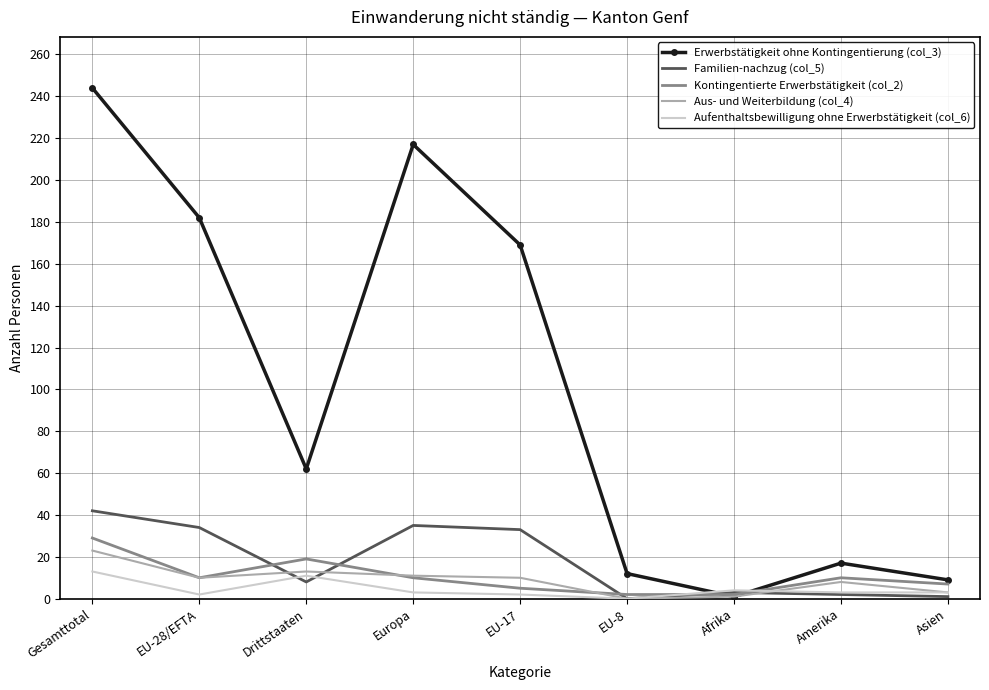

Which category has the highest value in the Aus- und Weiterbildung (col_4) series?

Gesamttotal